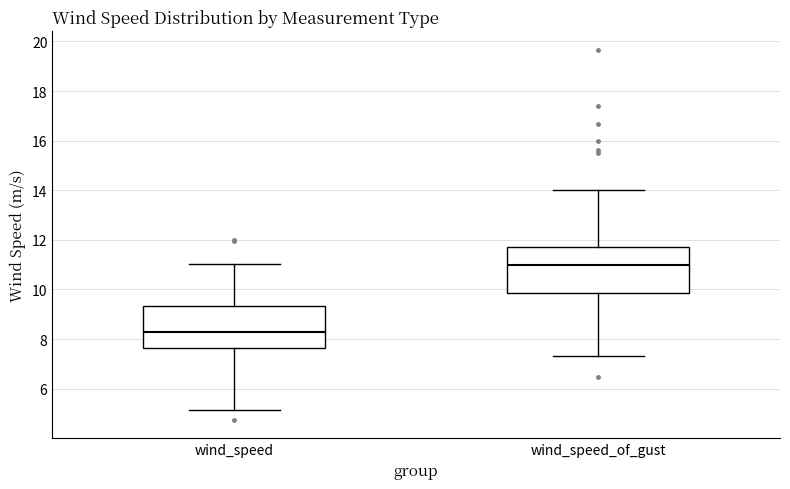

Which box's median line is the lowest?

wind_speed